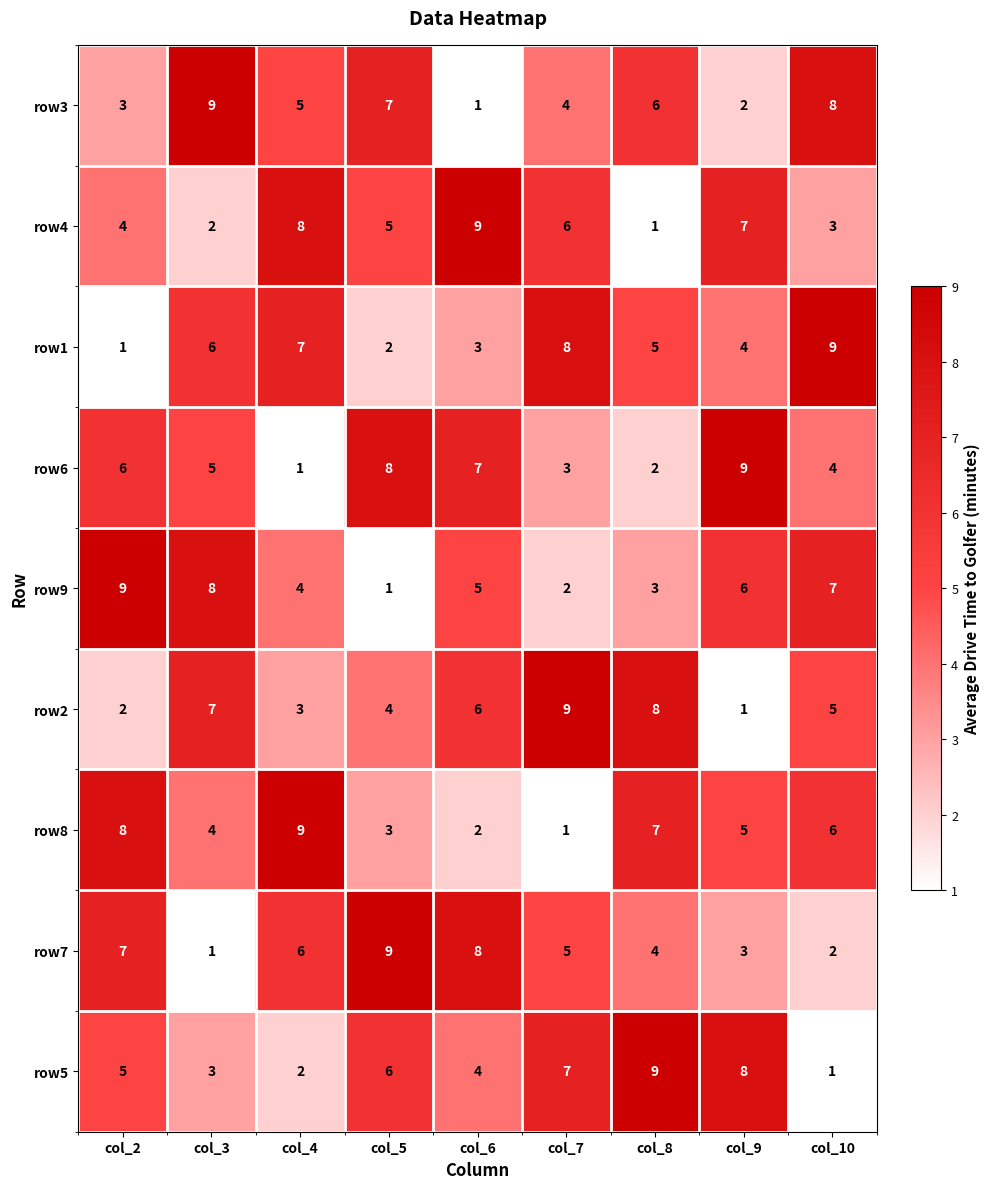

Is the value of row6 at col_7 greater than the value of row3 at col_10?

No